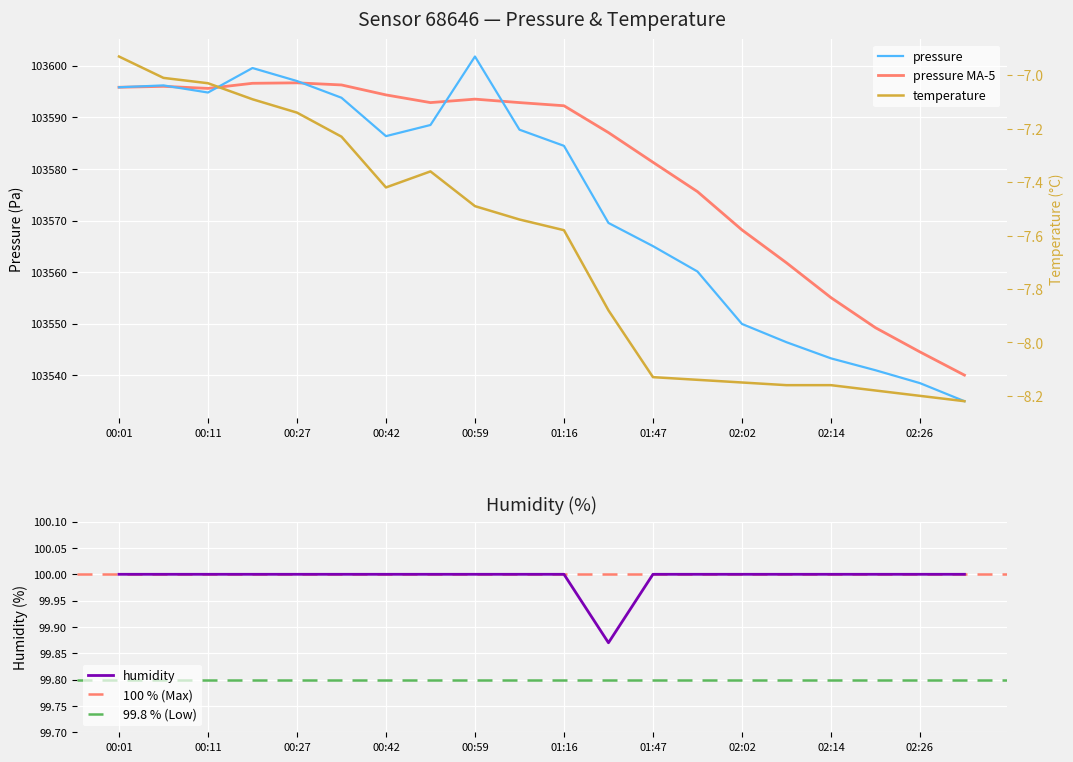

The value of humidity at 02:26 is 161.9. True or false?

False